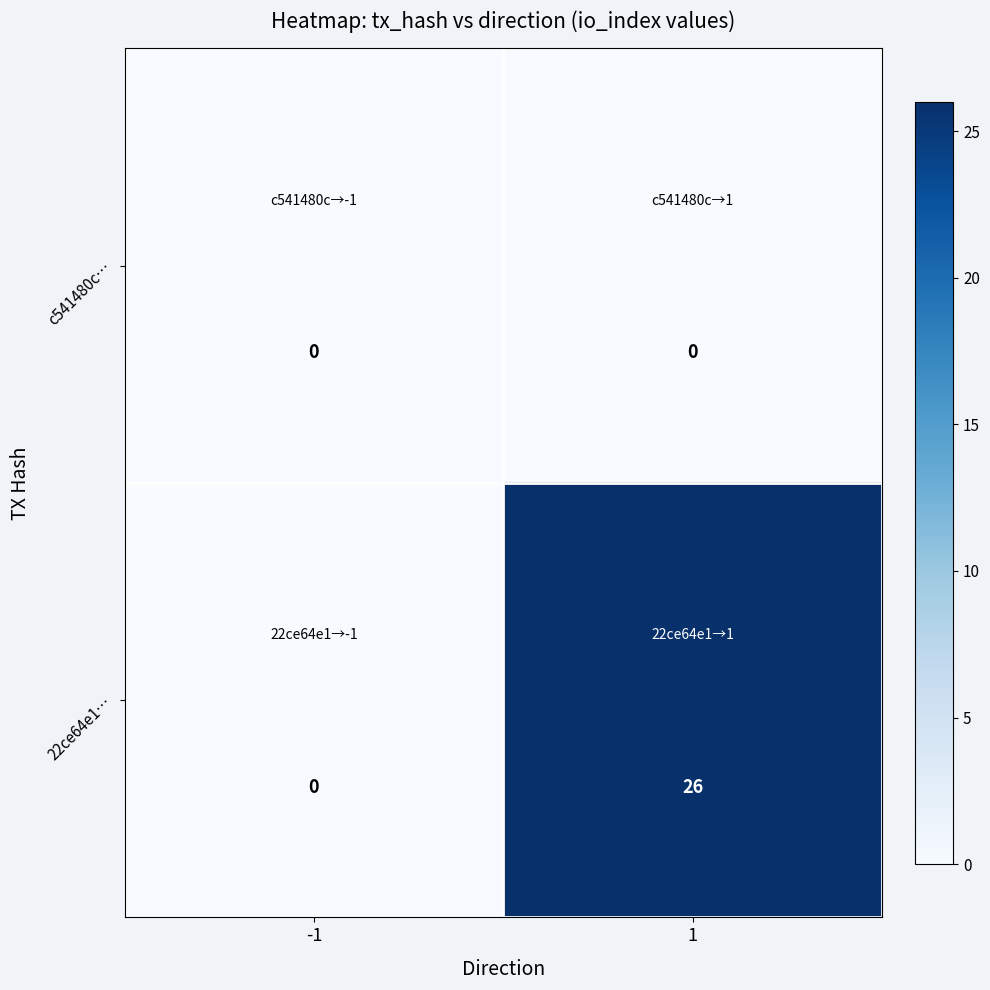

What is the difference between the maximum and minimum values in the 22ce64e1… series?

26